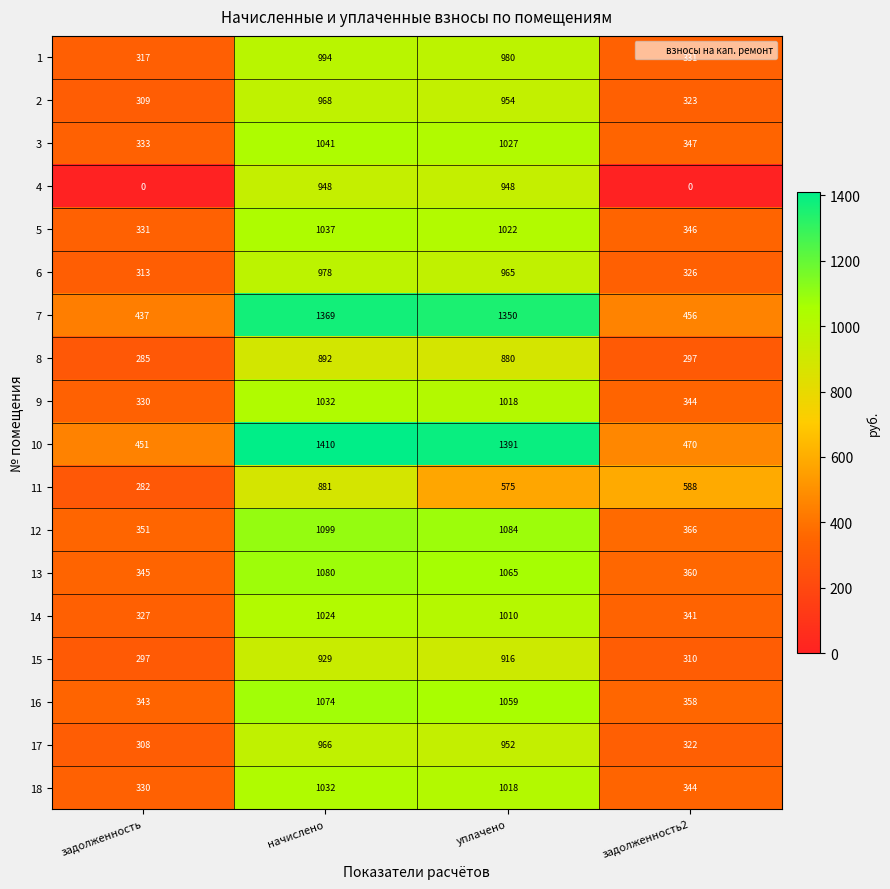

The 5 series shows 331 at задолженность. True or false?

True